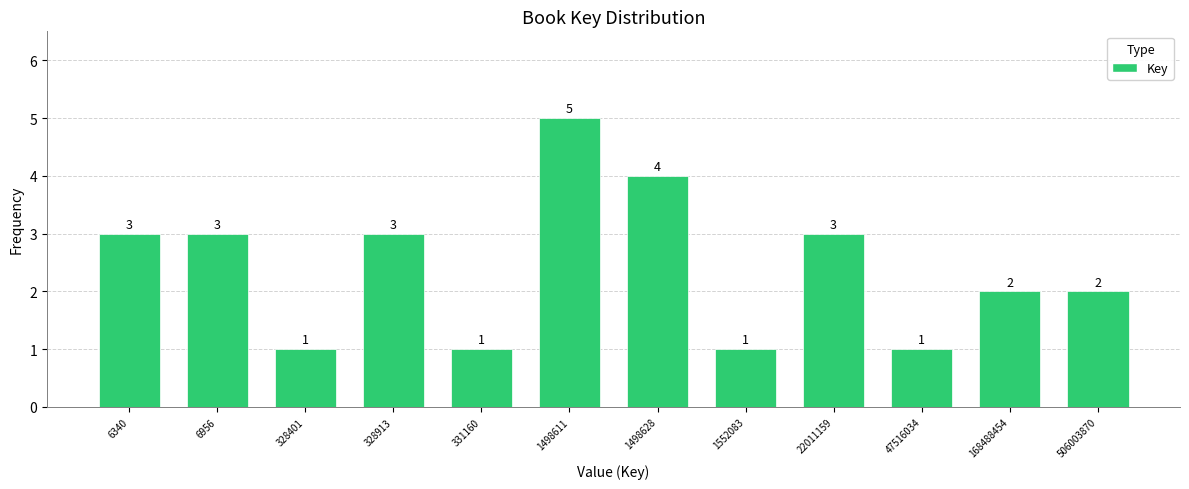

Reading right to left, list all the values displayed in this chart.

2	2	1	3	1	4	5	1	3	1	3	3